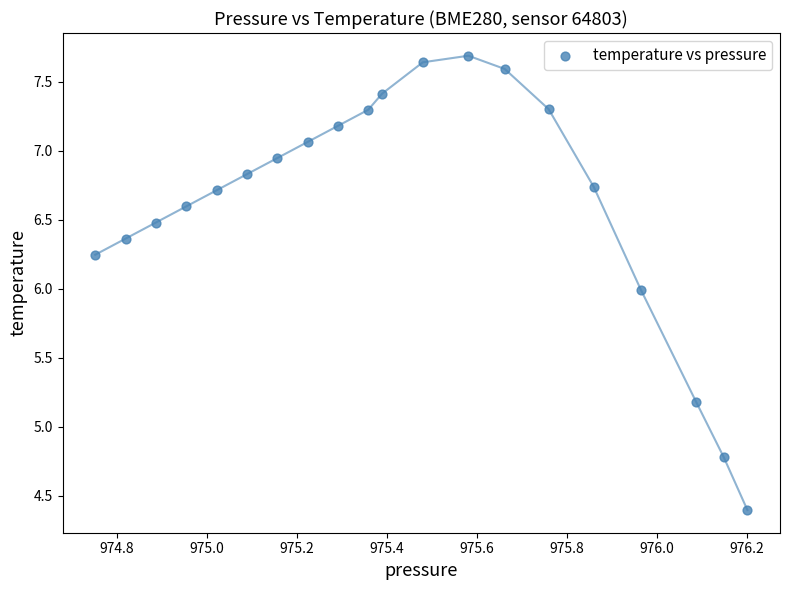

What is the range of X values (max minus min)?

1.4